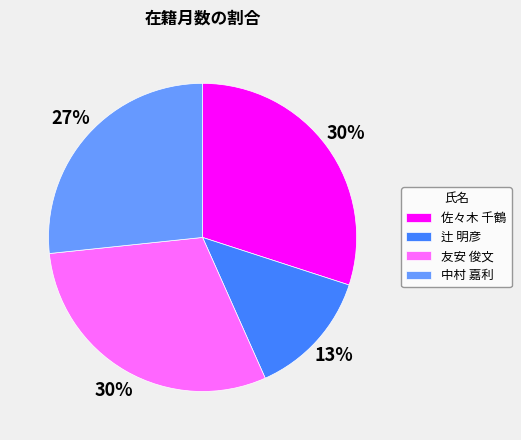

To the nearest percent, what percentage of the pie is 佐々木 千鶴?

30%